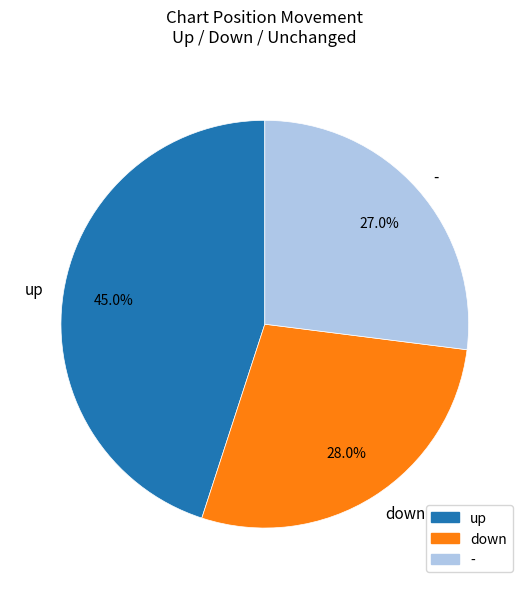

Rank the categories by value from lowest to highest.

-, down, up